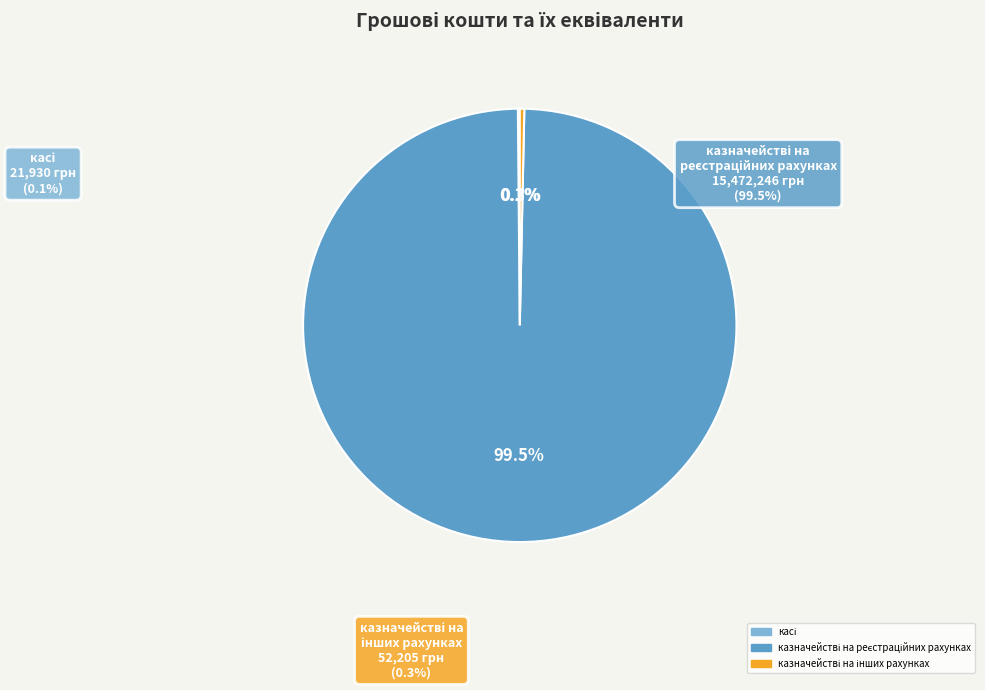

The казначействі на реєстраційних рахунках slice represents 85% of the pie. True or false?

False